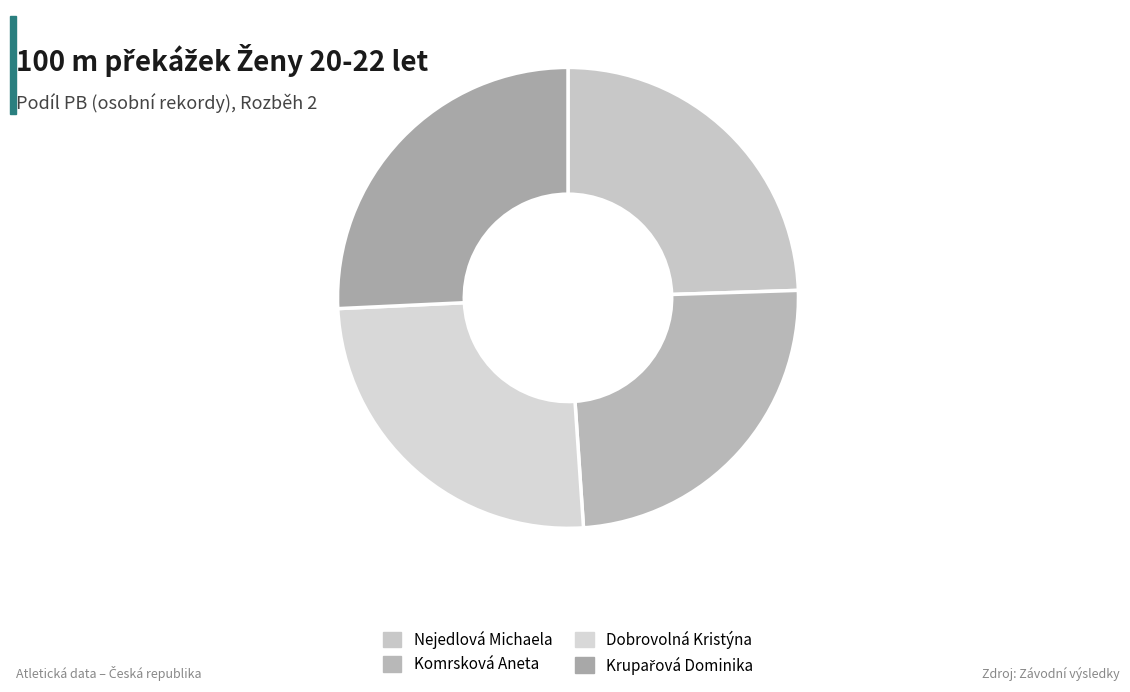

Is there a majority slice in this chart?

No